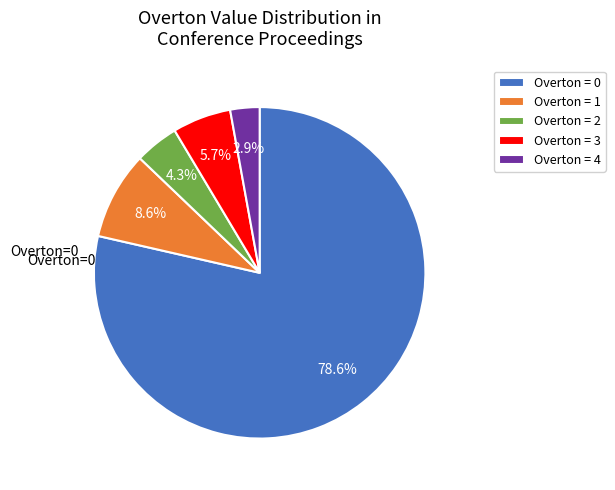

What is the ratio of the value at Overton = 3 to the value at Overton = 2?

1.3